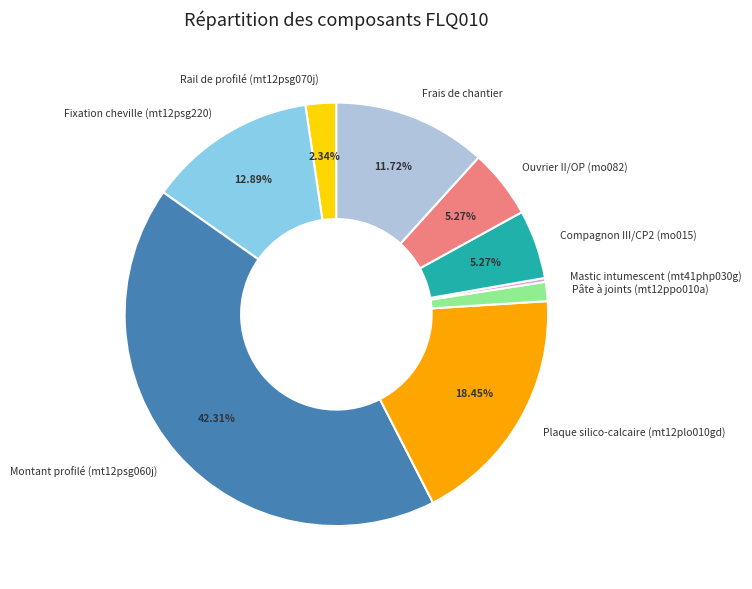

What is the largest slice in the pie chart?

Montant profilé (mt12psg060j)